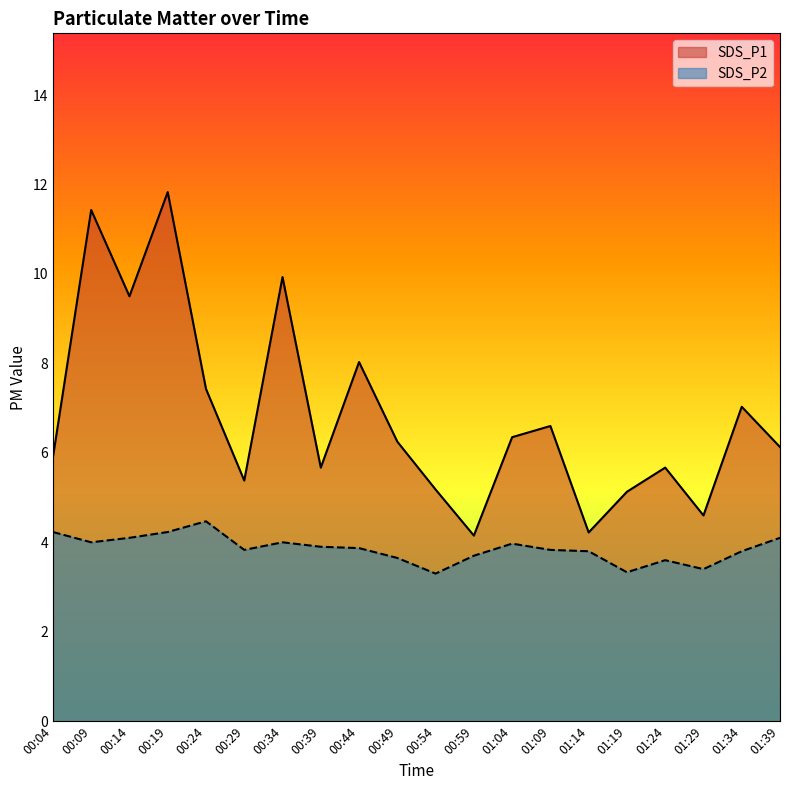

List the series in order of their peak value, lowest first.

SDS_P2, SDS_P1